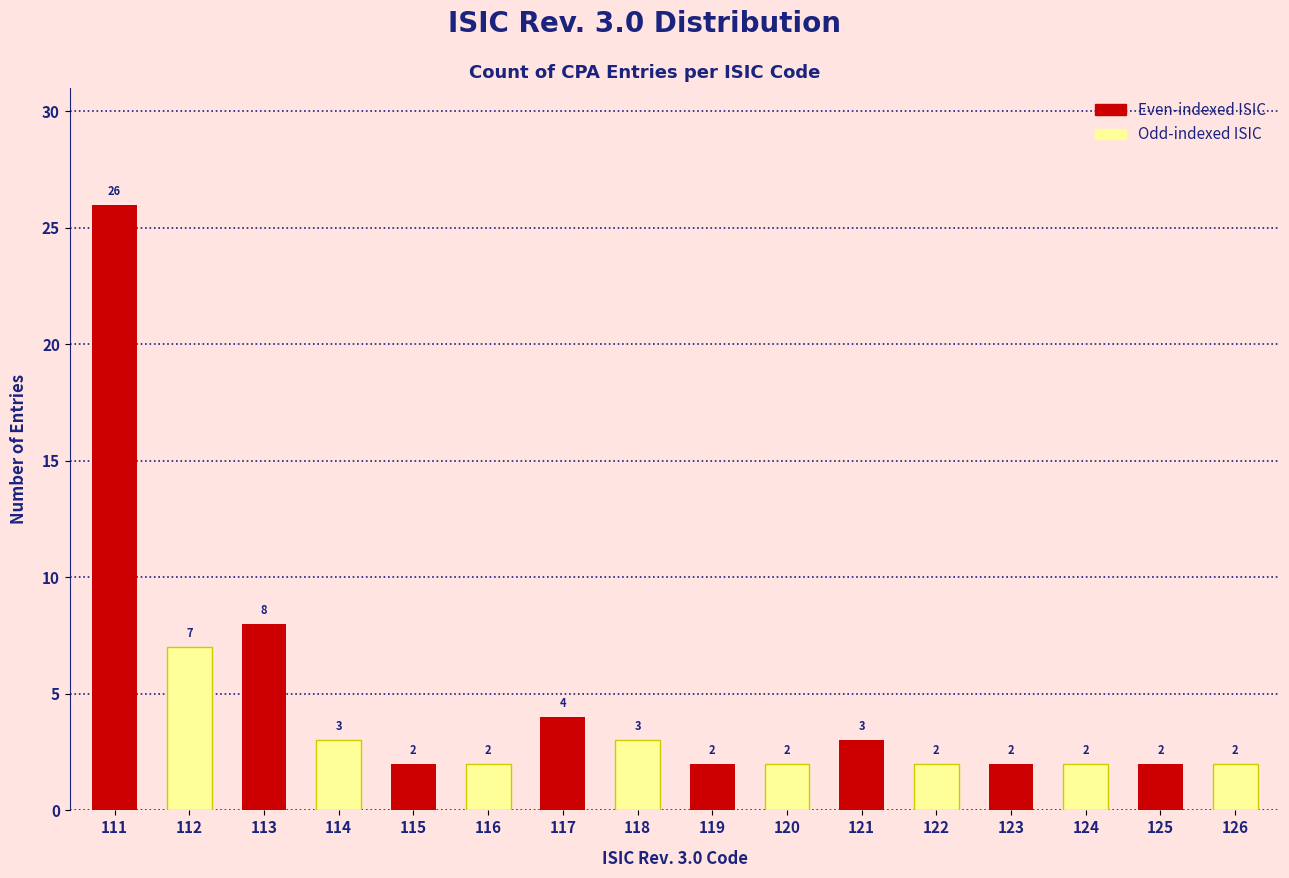

What is the spread (max minus min) of values at 113?

5